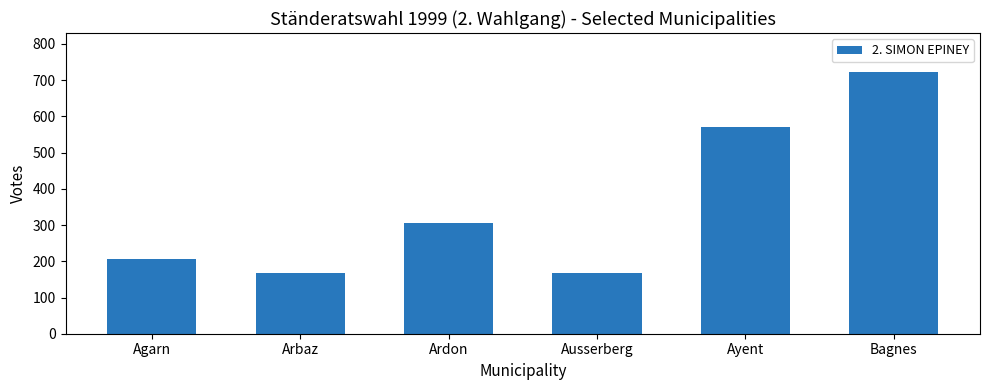

What is the change in value from Agarn to Ausserberg?

-40